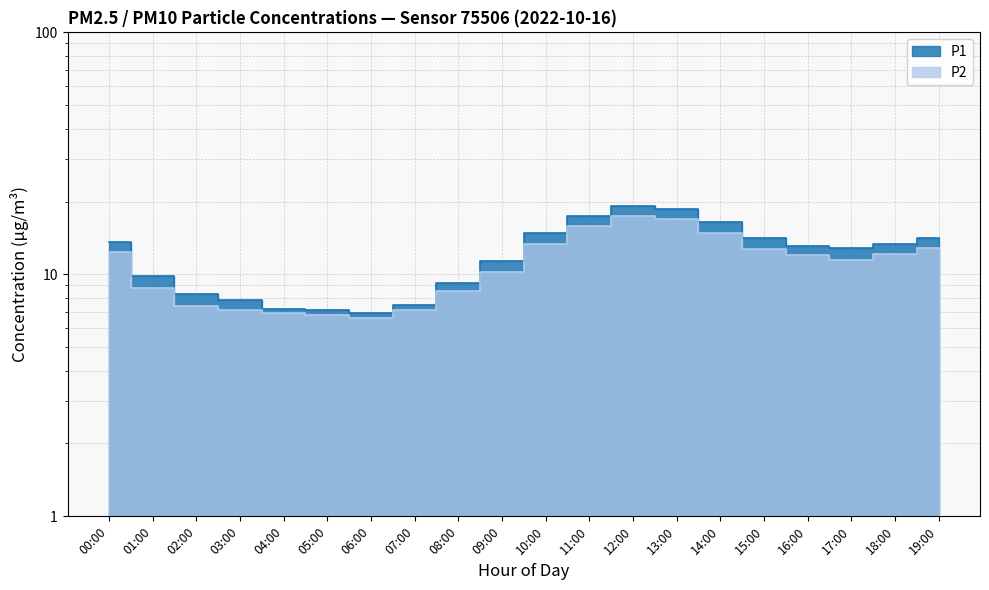

How many interior local peaks does the P2 series have?

1